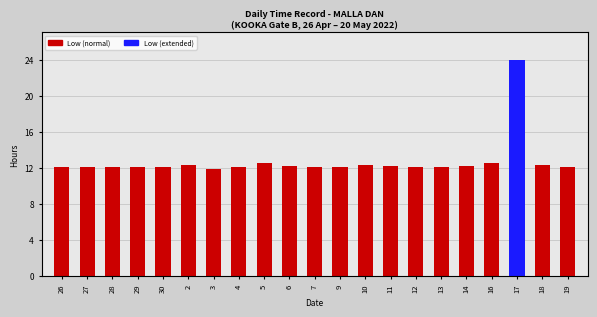

What is the approximate value at 29?

12.1